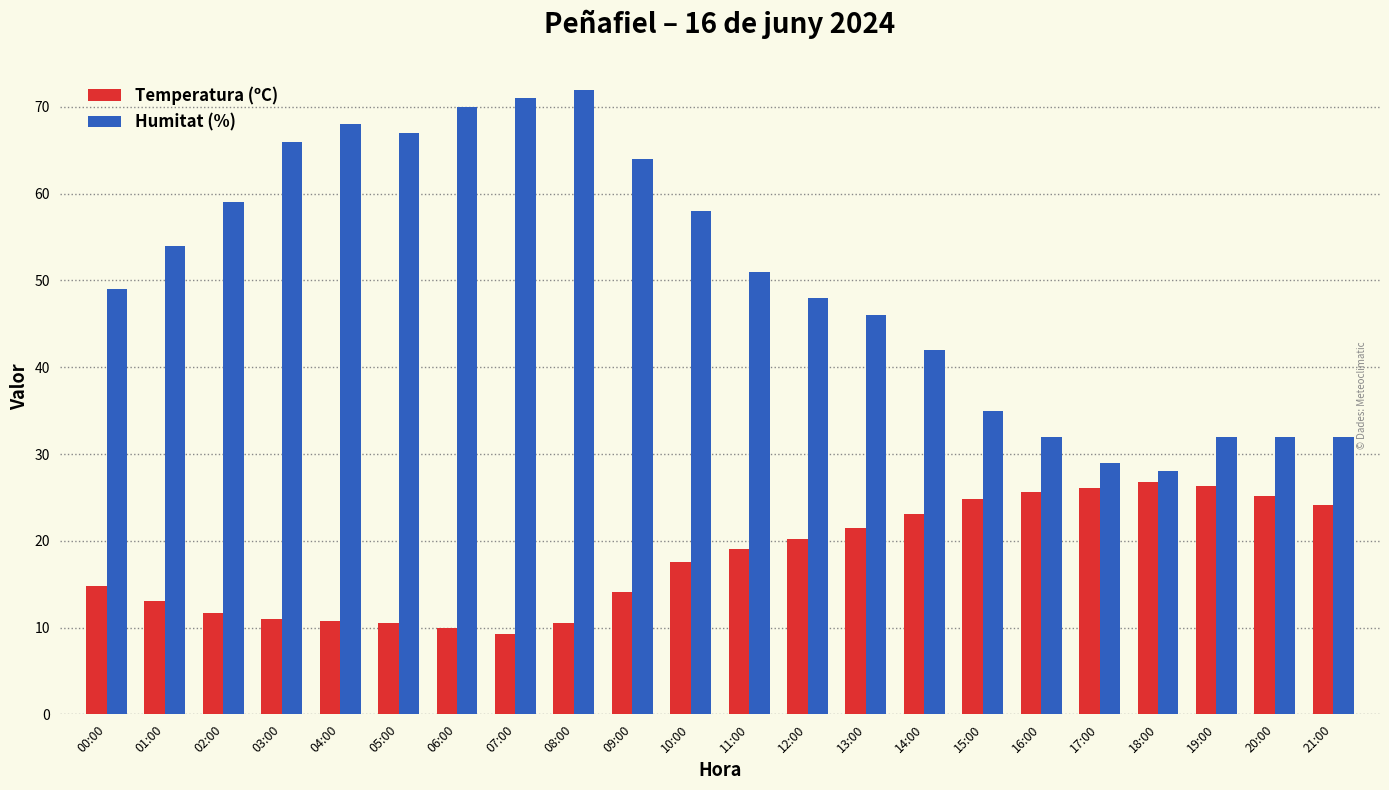

What is the sum of all Humitat (%) values?

1105.0